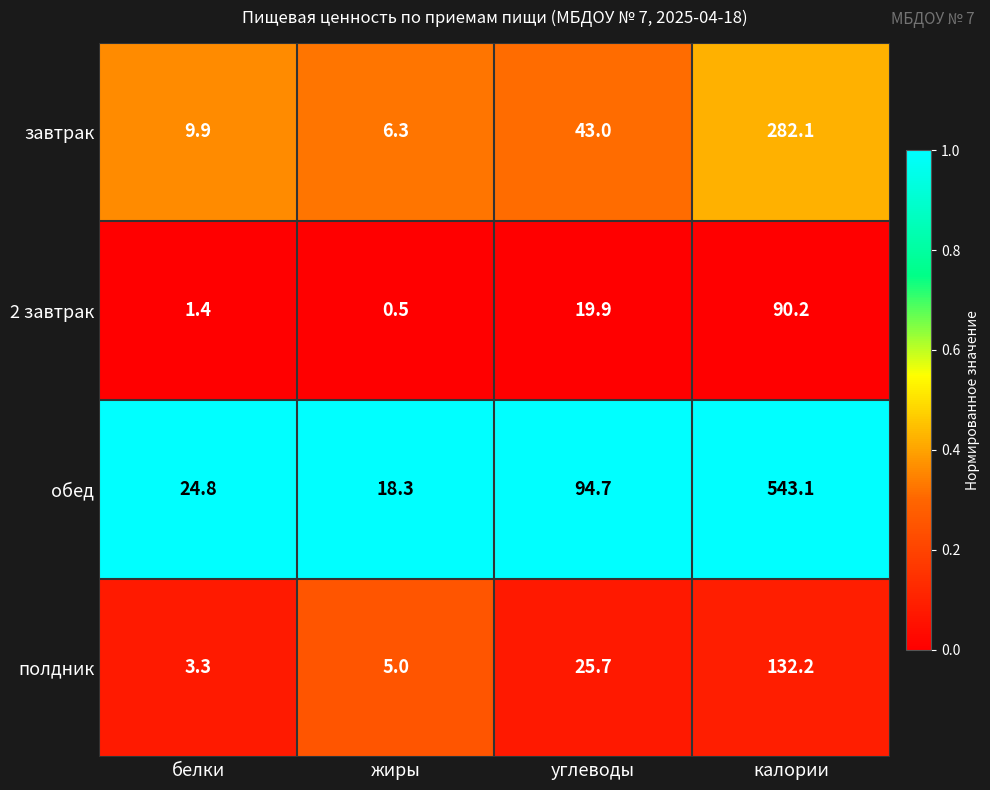

Reading left to right, extract all data points from this chart.

завтрак: белки=9.9	жиры=6.3	углеводы=43.0	калории=282.1
2 завтрак: белки=1.4	жиры=0.5	углеводы=19.9	калории=90.2
обед: белки=24.8	жиры=18.3	углеводы=94.7	калории=543.1
полдник: белки=3.3	жиры=5.0	углеводы=25.7	калории=132.2